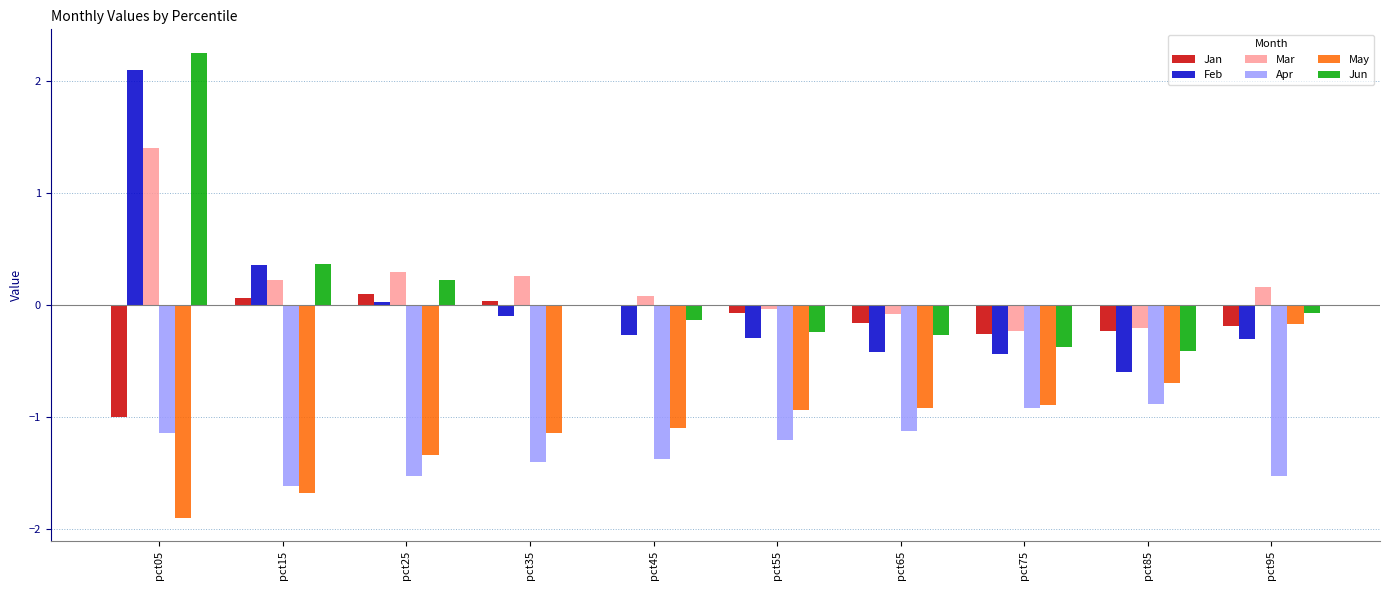

How many Apr values are between -1 and 0?

2